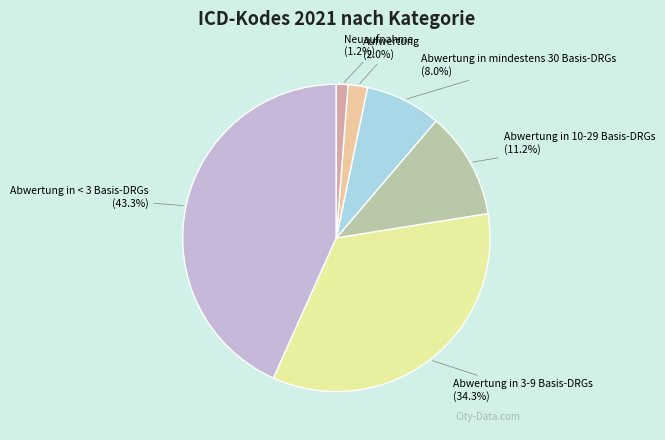

Combined, do Abwertung in 10-29 Basis-DRGs and Abwertung in 3-9 Basis-DRGs account for over 50%?

No